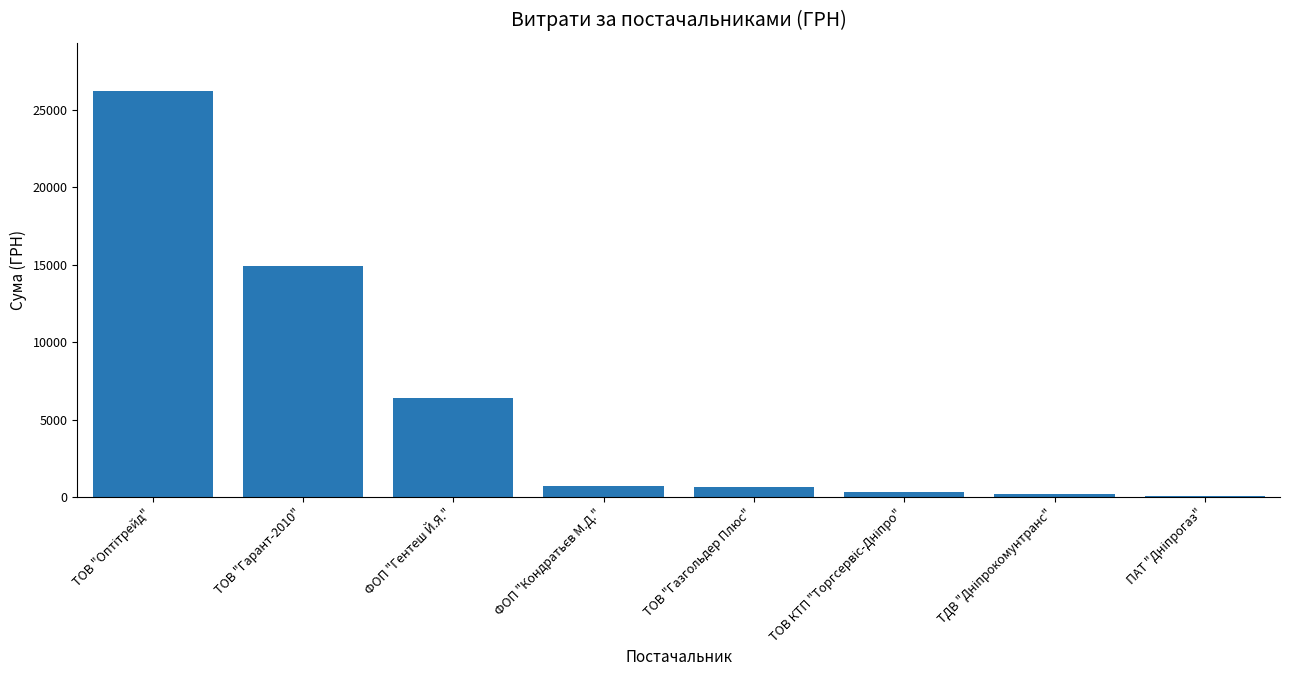

At which label is the value closest to 13123?

ТОВ "Гарант-2010"